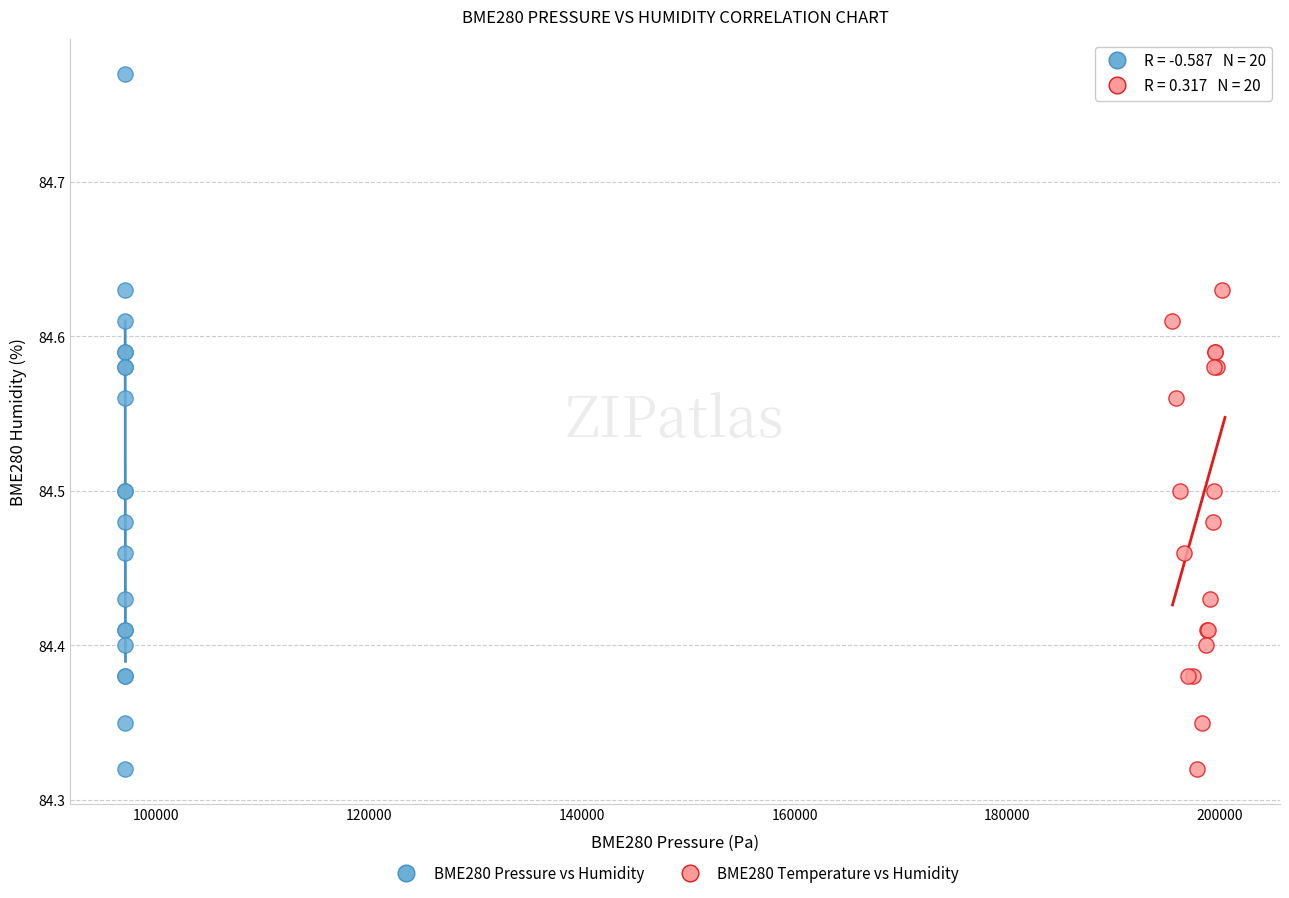

What are all the series names shown in the legend?

BME280 Pressure vs Humidity, BME280 Temperature vs Humidity